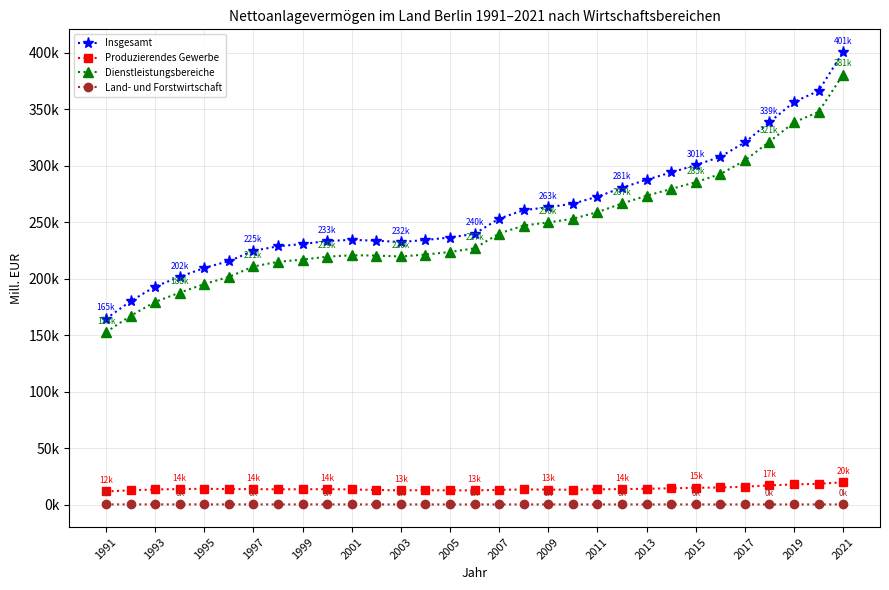

Does the chart have visible grid lines?

Yes